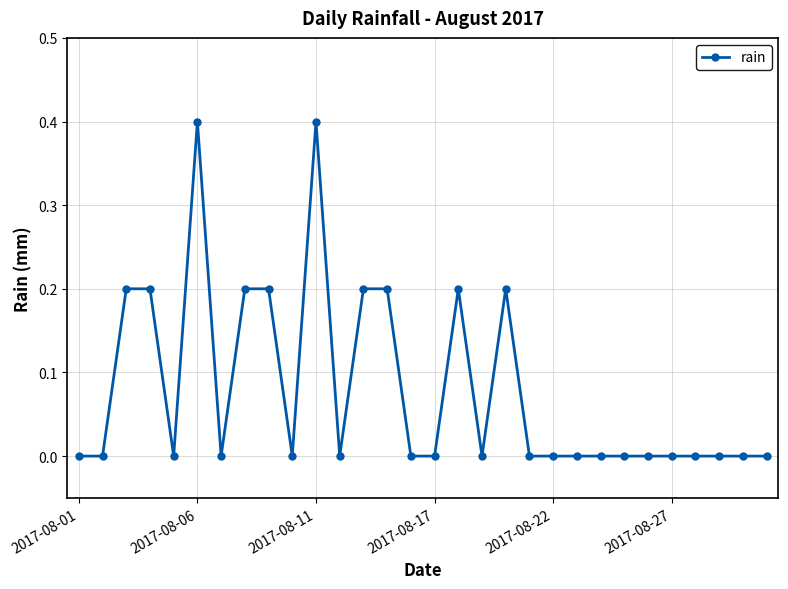

Reading left to right, extract all data points from this chart.

0.0	0.0	0.2	0.2	0.0	0.4	0.0	0.2	0.2	0.0	0.4	0.0	0.2	0.2	0.0	0.0	0.2	0.0	0.2	0.0	0.0	0.0	0.0	0.0	0.0	0.0	0.0	0.0	0.0	0.0